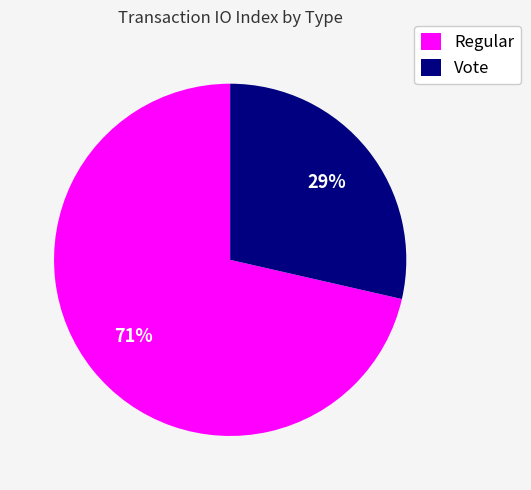

To the nearest percent, what is the average slice percentage?

50%